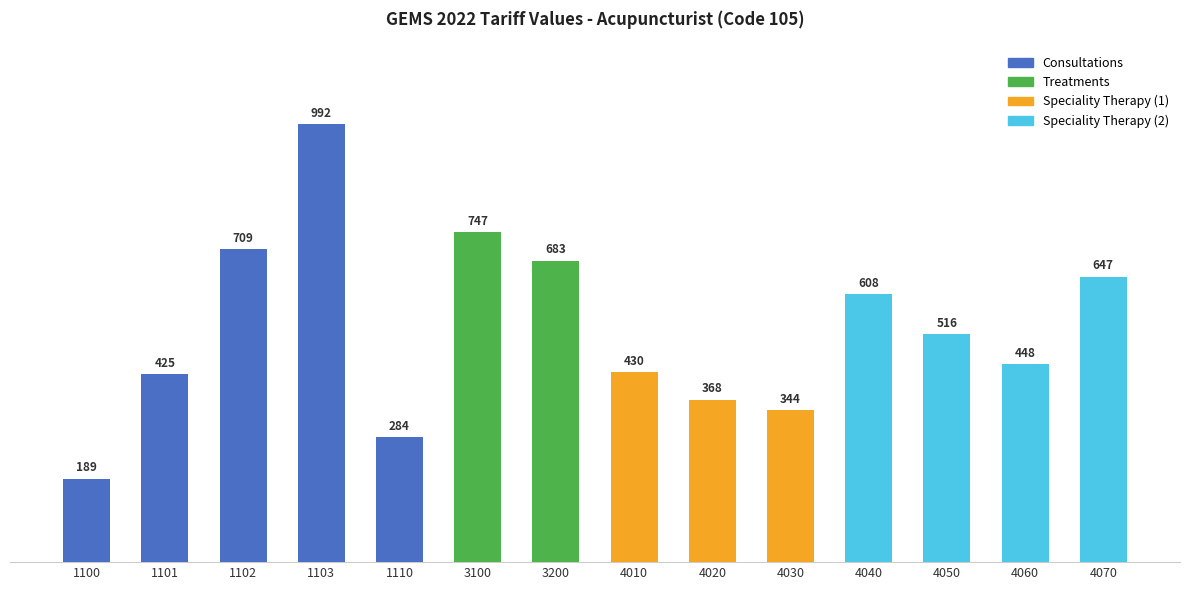

How many values exceed 516?

7